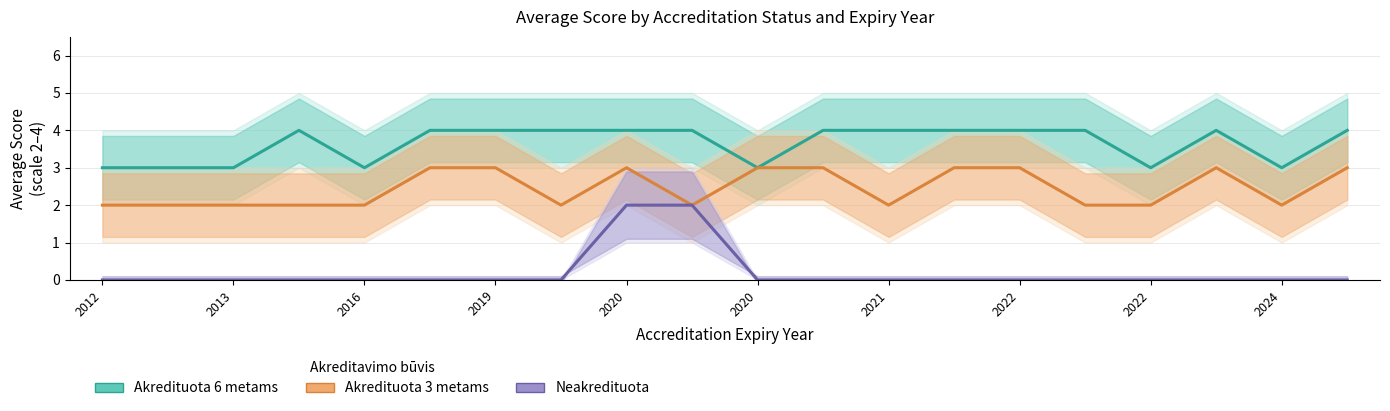

True or false: Akredituota 6 metams and Akredituota 3 metams intersect in this chart.

False